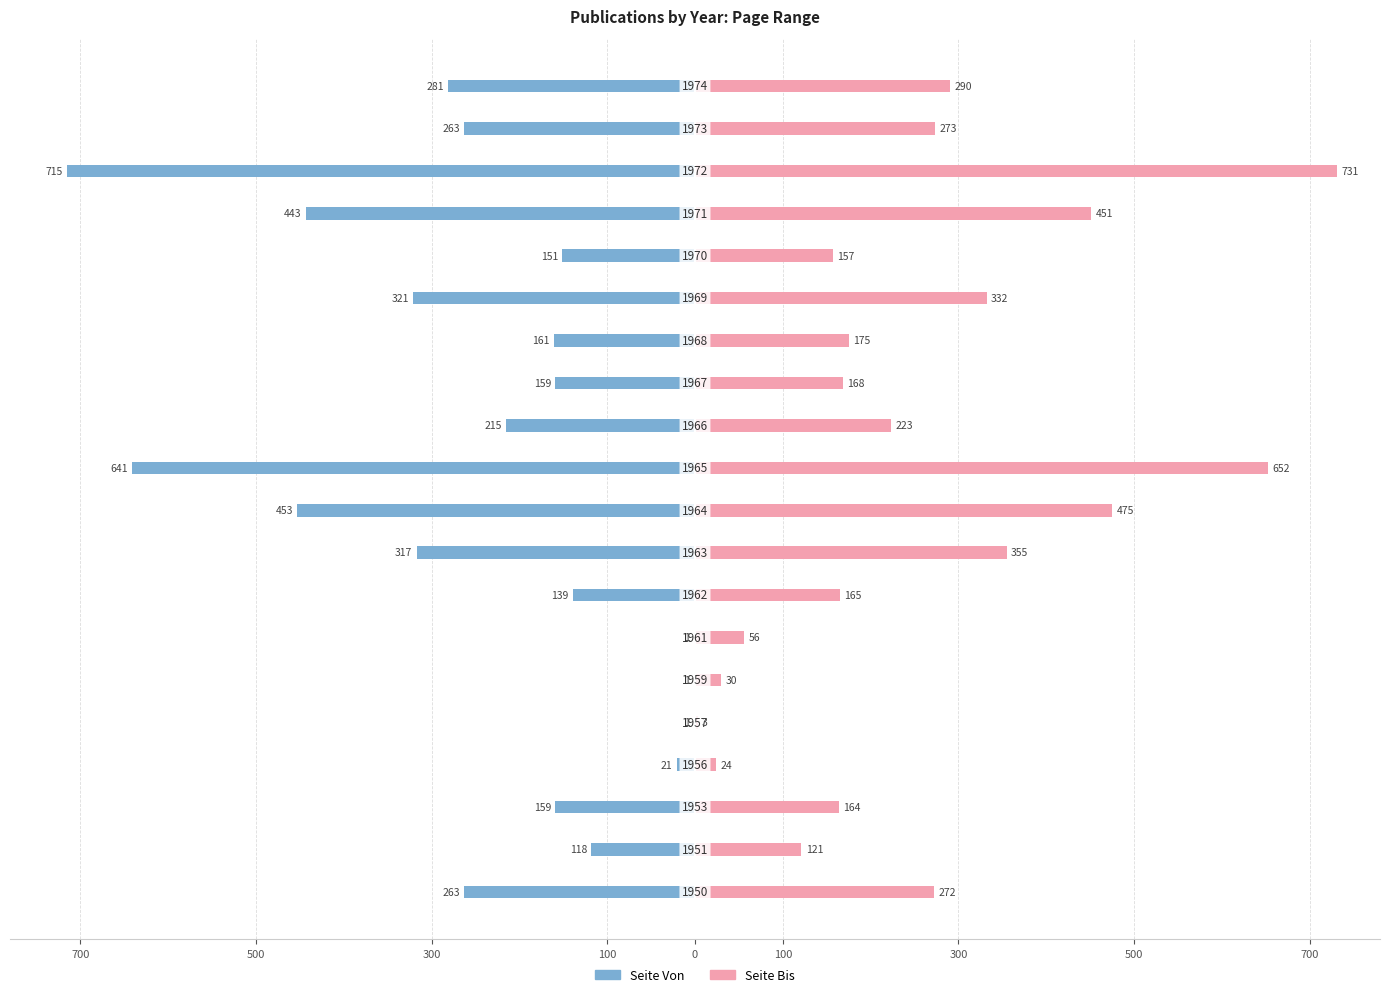

What is the highest value of the Seite Bis series?

731